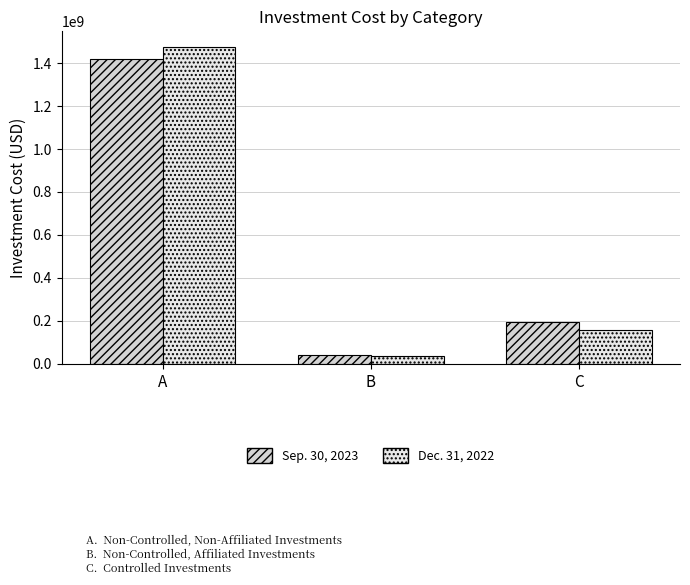

What is the difference between the highest and lowest values at B?

1474680